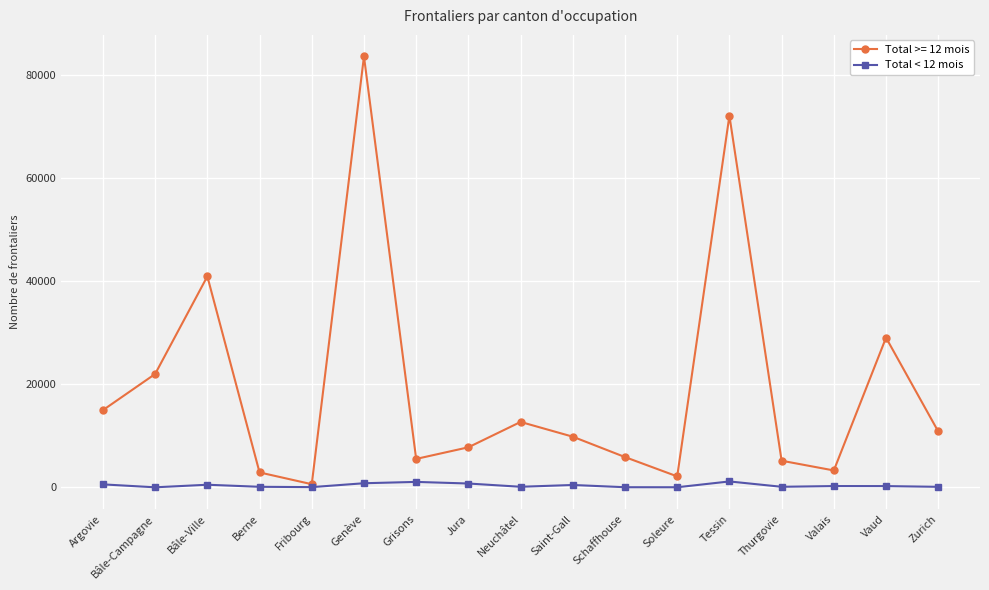

What is the label of the 10th point from the left?

Saint-Gall